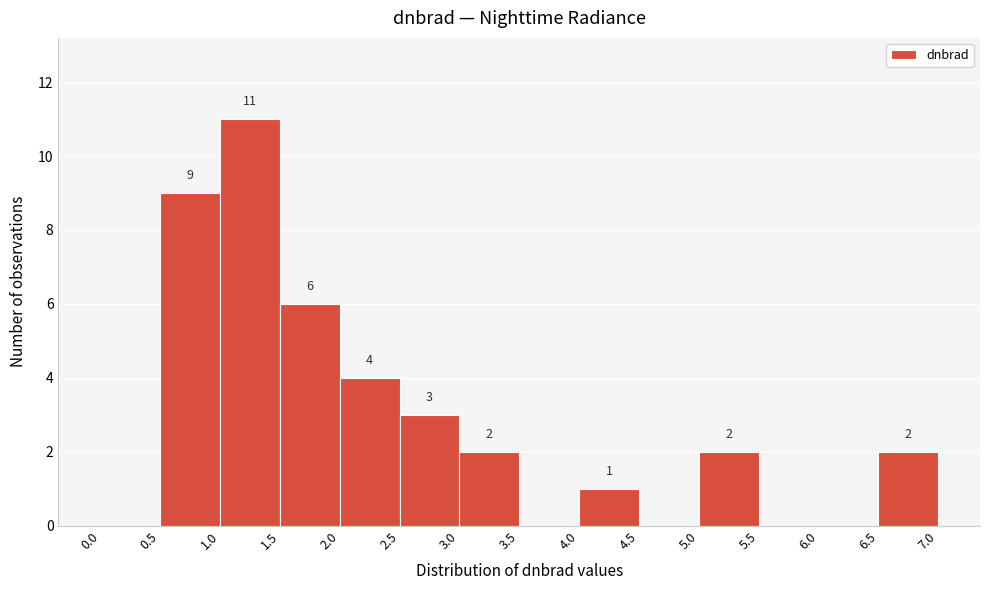

Over which range of the x-axis is the bar tallest?

1.0 to 1.5